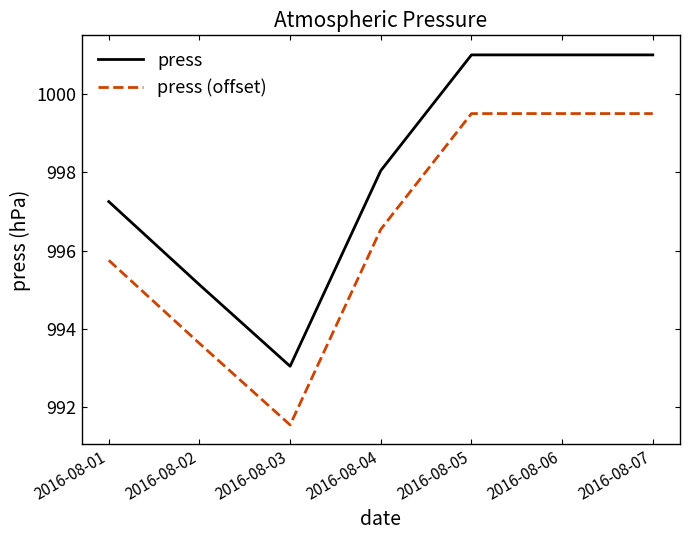

What are all the series names shown in the legend?

press, press (offset)